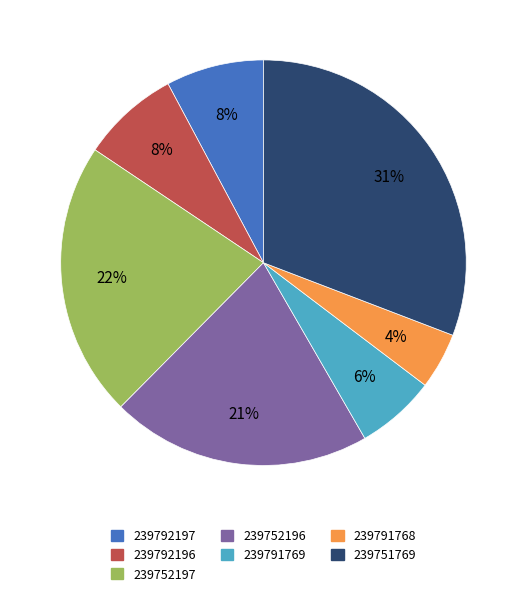

Does 239752196 represent more than half of the total?

No